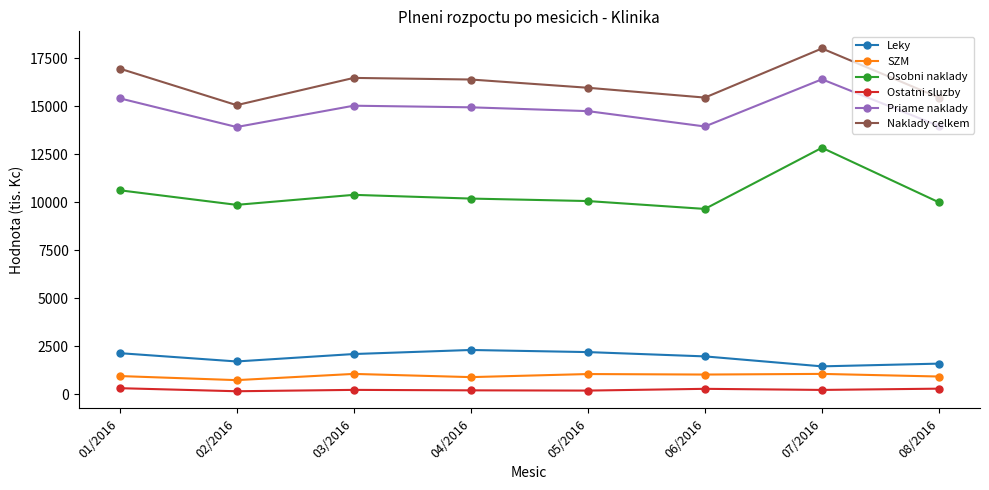

Which series has the largest total across all categories?

Naklady celkem